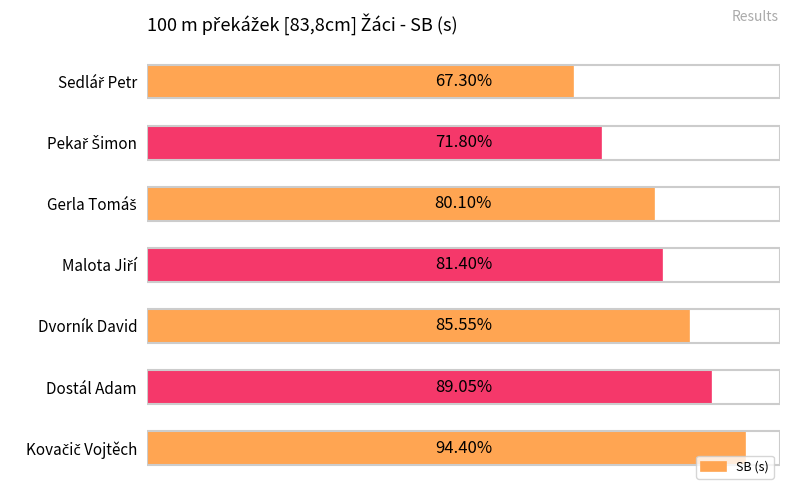

Are the bars horizontal?

Yes